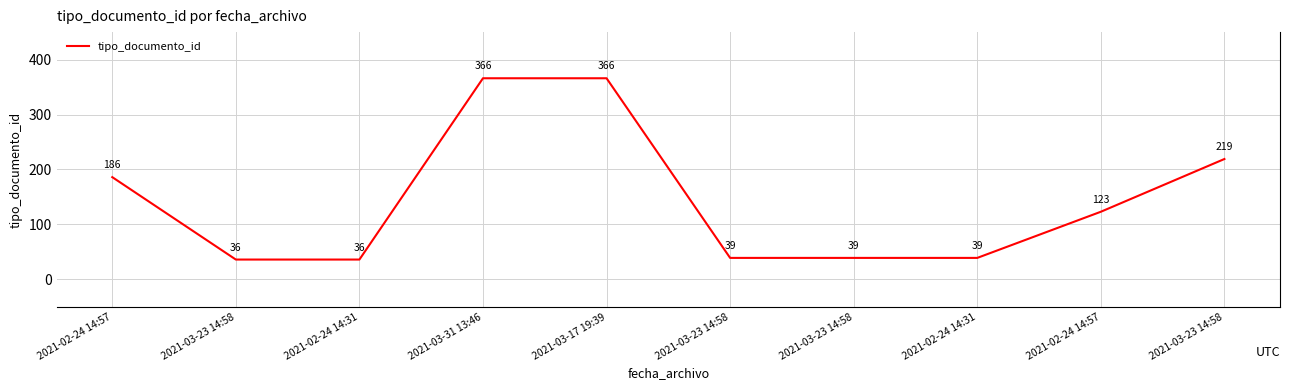

Reading left to right, extract all data points from this chart.

186	36	36	366	366	39	39	39	123	219